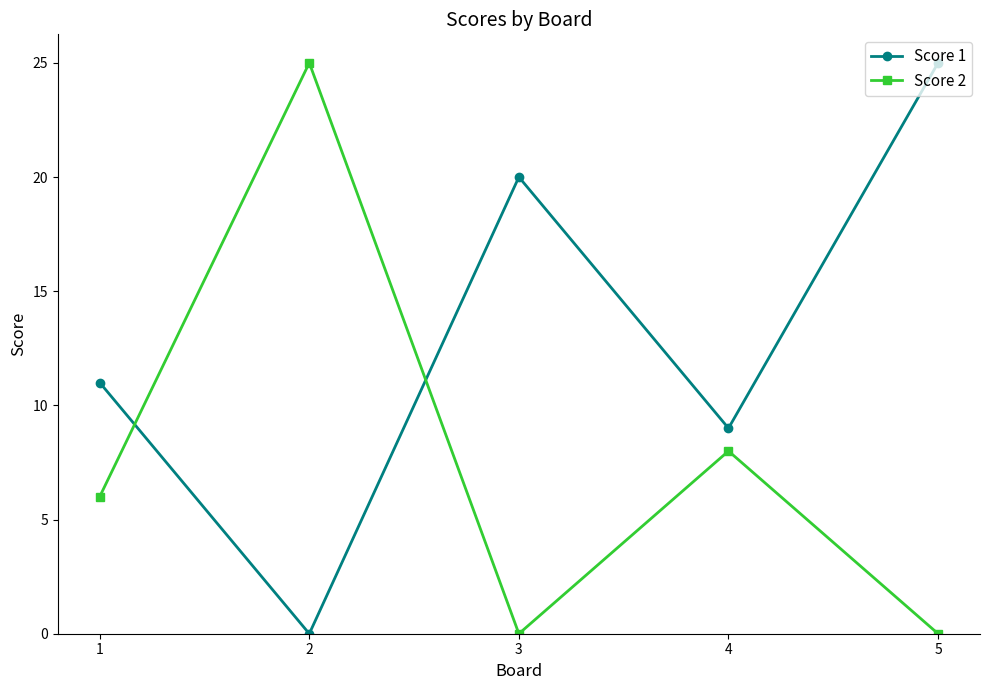

List the series in order of their overall mean, lowest first.

Score 2, Score 1